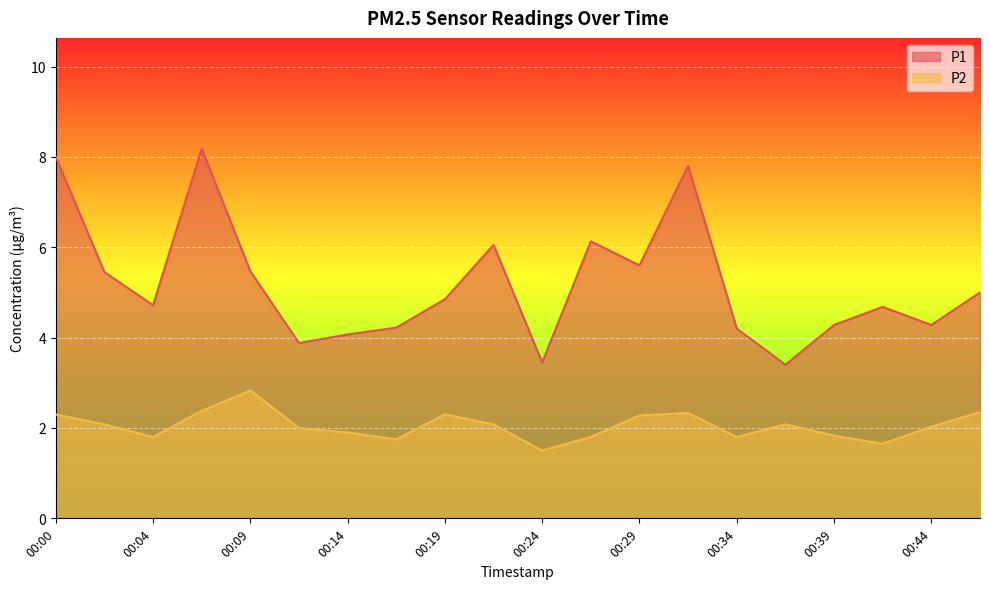

Rank the series by their maximum value, from highest to lowest.

P1, P2